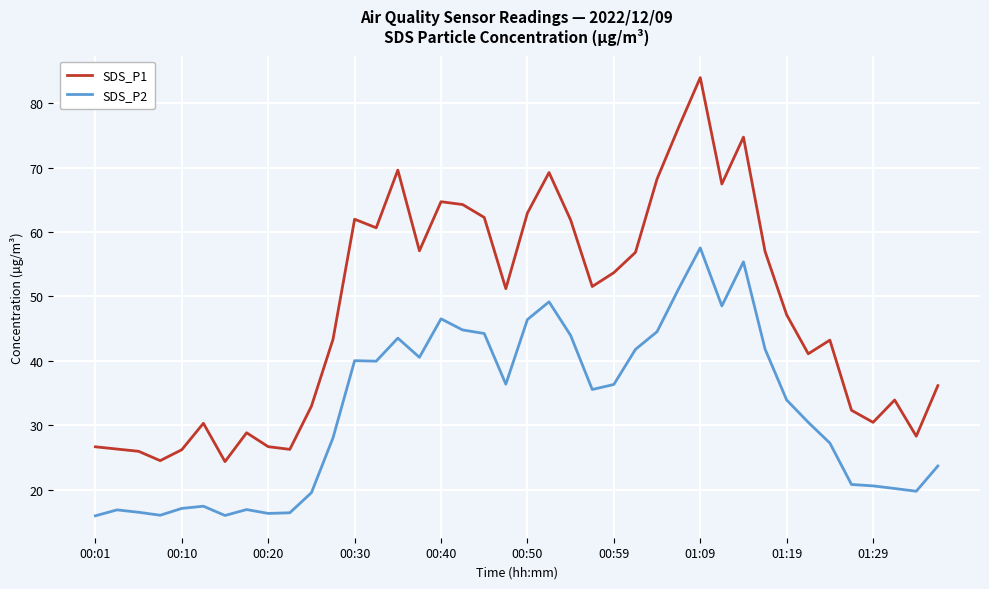

Which series has the largest total across all categories?

SDS_P1